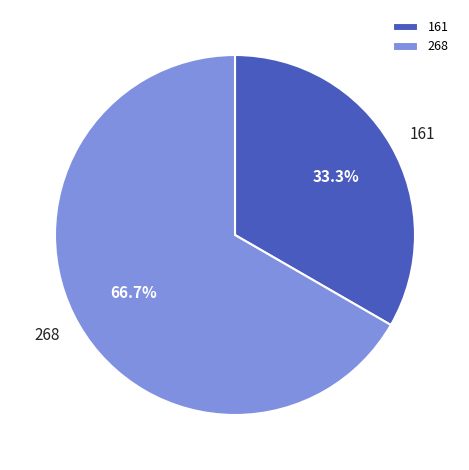

How many segments does this pie chart have?

2